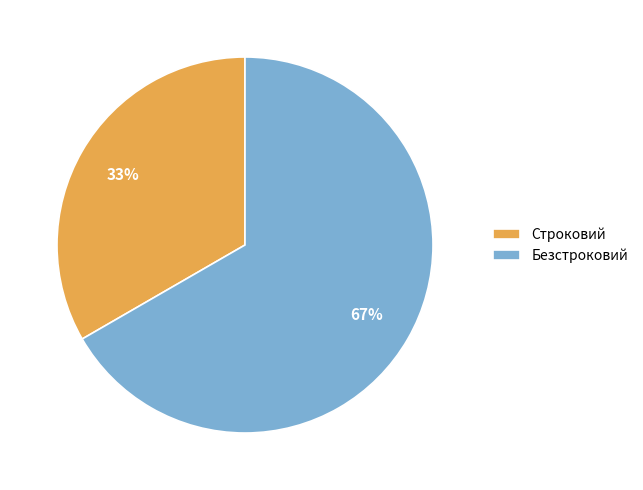

Approximately how many times larger is the value at Безстроковий compared to Строковий?

2.0